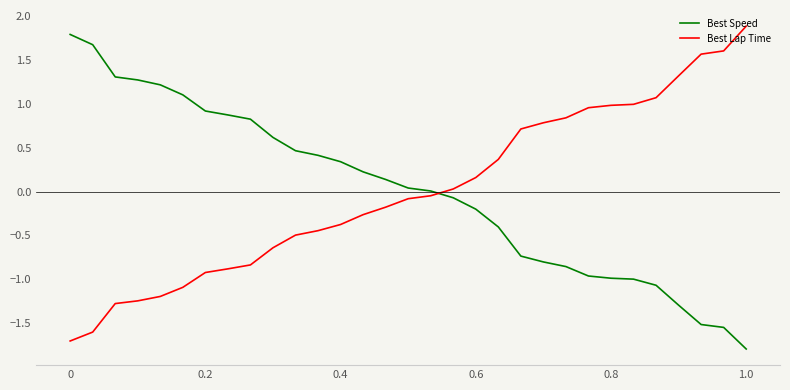

How many times do Best Speed and Best Lap Time cross each other?

1